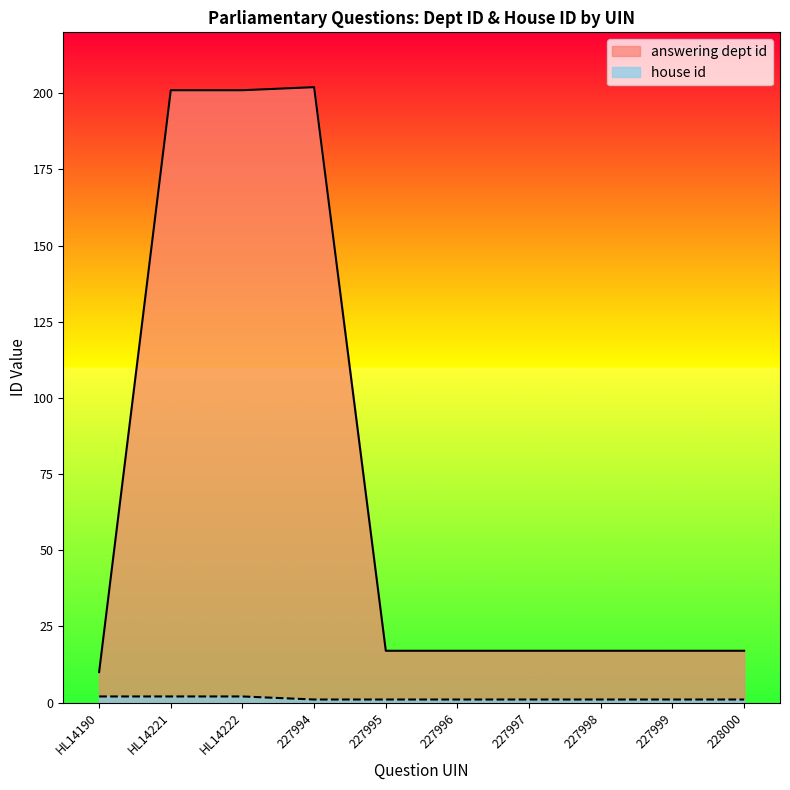

What are all the series names shown in the legend?

answering dept id, house id